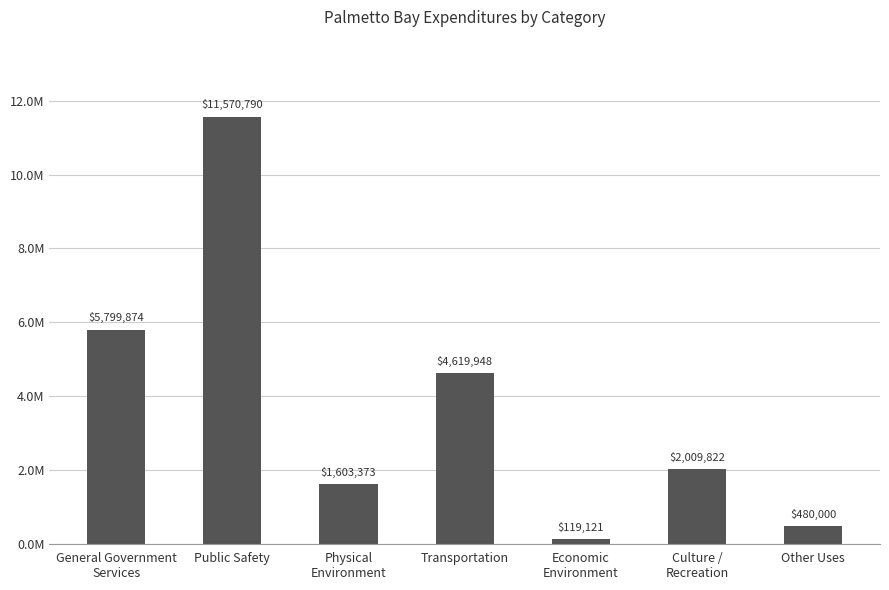

What is the greatest value displayed?

11570790